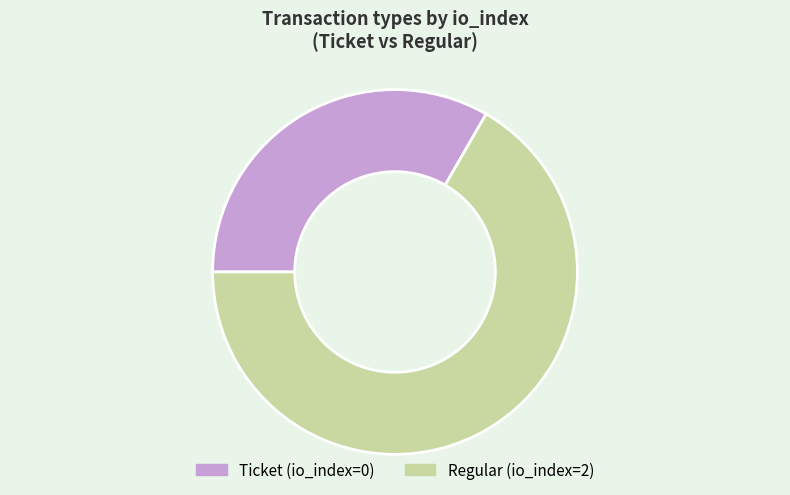

Which slice is the smallest?

Ticket